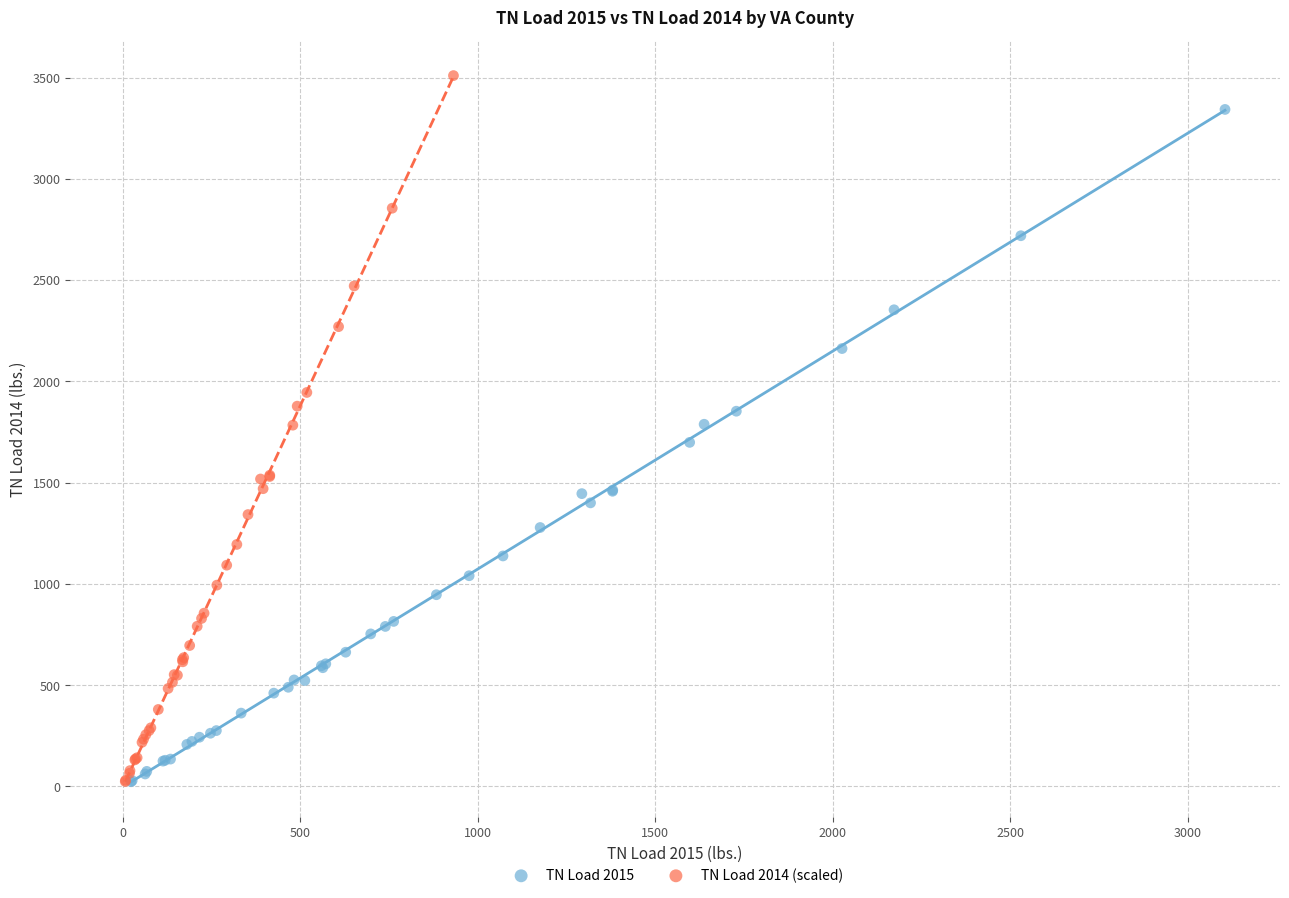

What are all the series names shown in the legend?

TN Load 2015, TN Load 2014 (scaled)